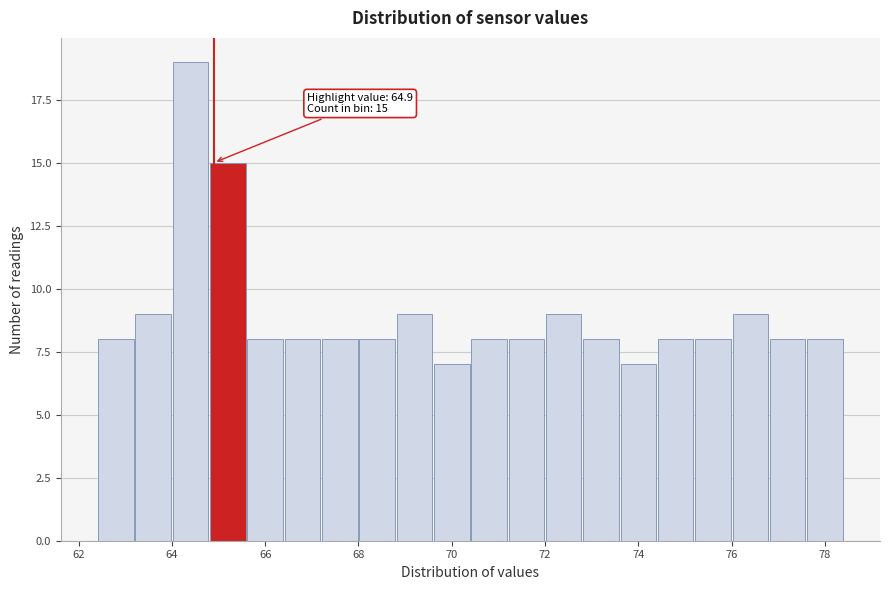

Which range on the x-axis has the tallest bar?

64.0 to 64.8